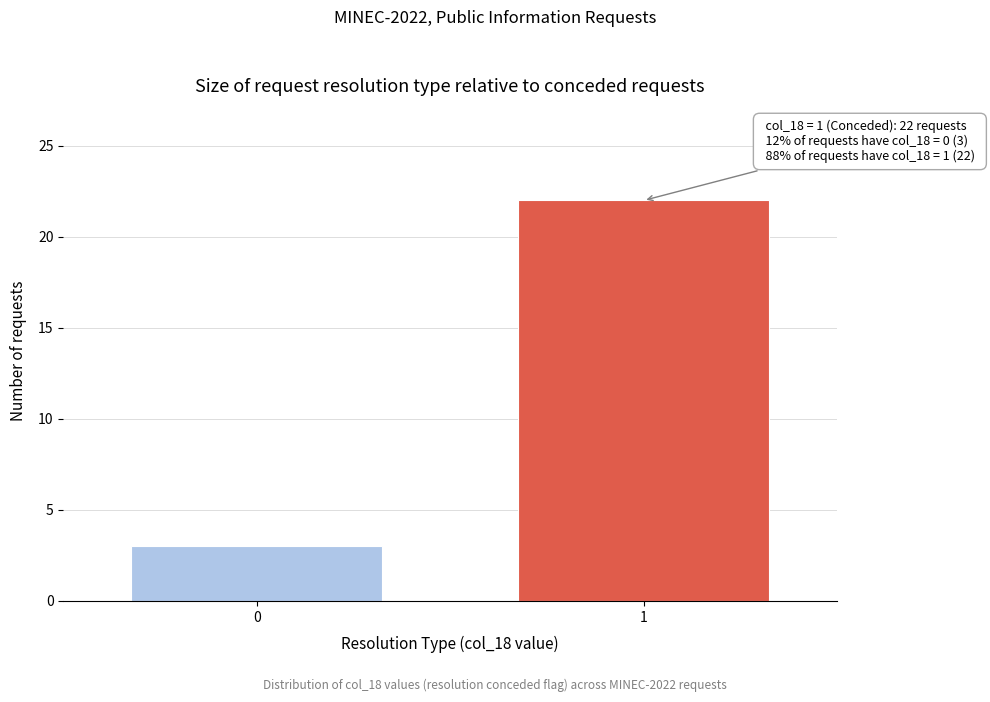

Reading left to right, transcribe all the data shown in this chart.

0=3	1=22